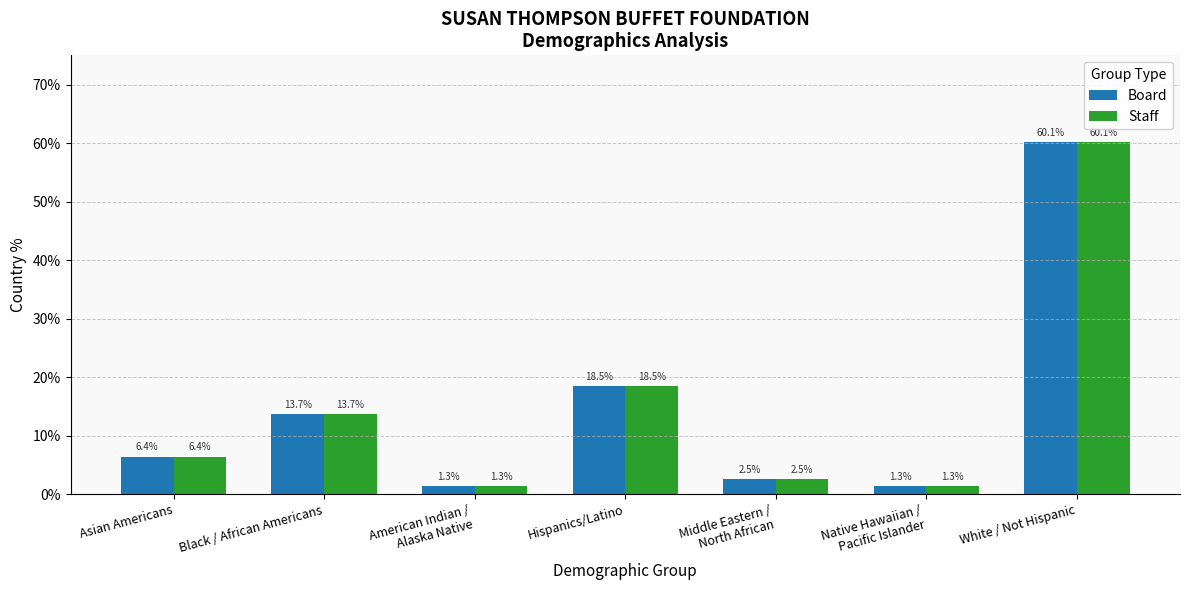

What is the difference between the maximum and minimum values in the Board series?

0.6